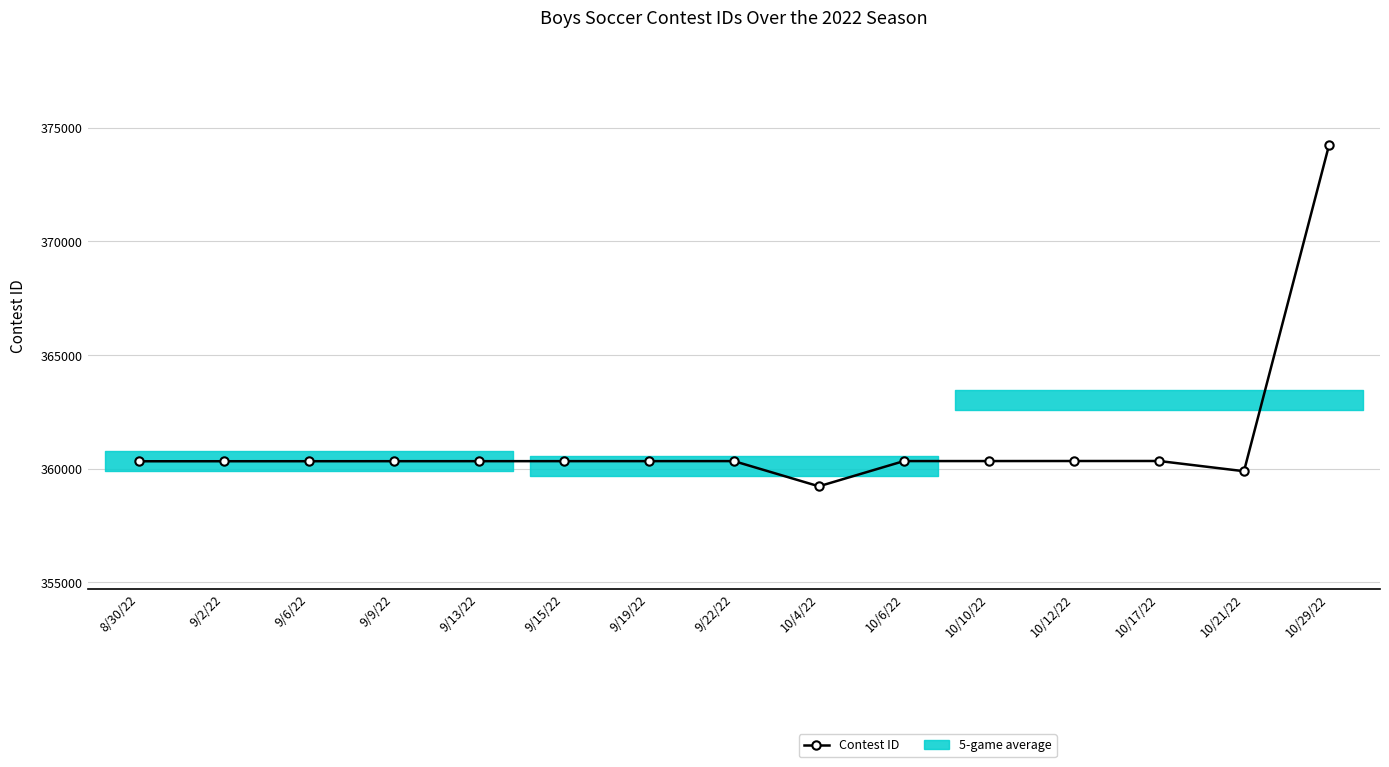

What is the label of the 3rd point from the right?

10/17/22